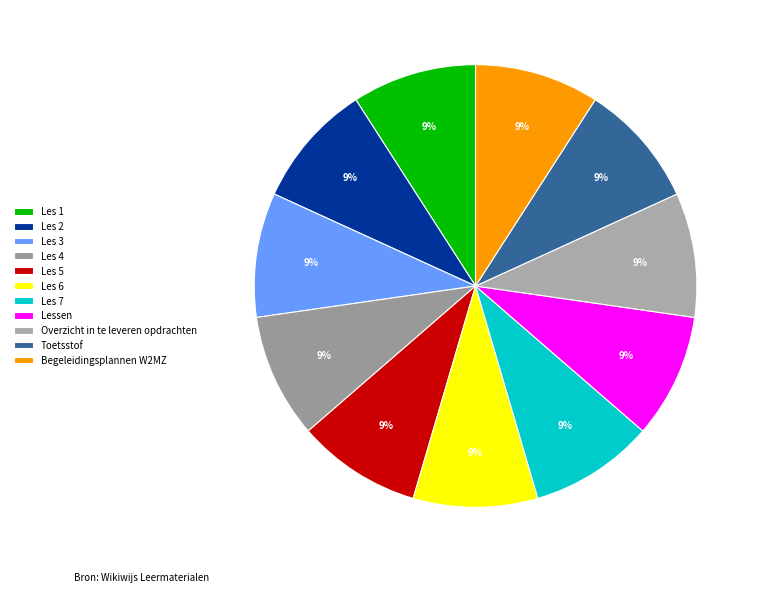

Count the number of slices in the pie.

11